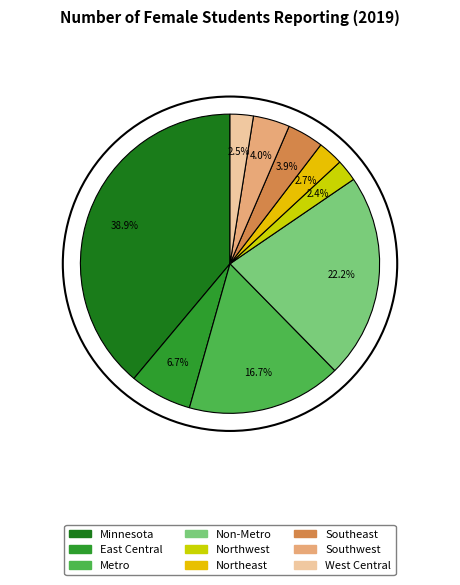

Rank the categories by value from lowest to highest.

Northwest, West Central, Northeast, Southeast, Southwest, East Central, Metro, Non-Metro, Minnesota